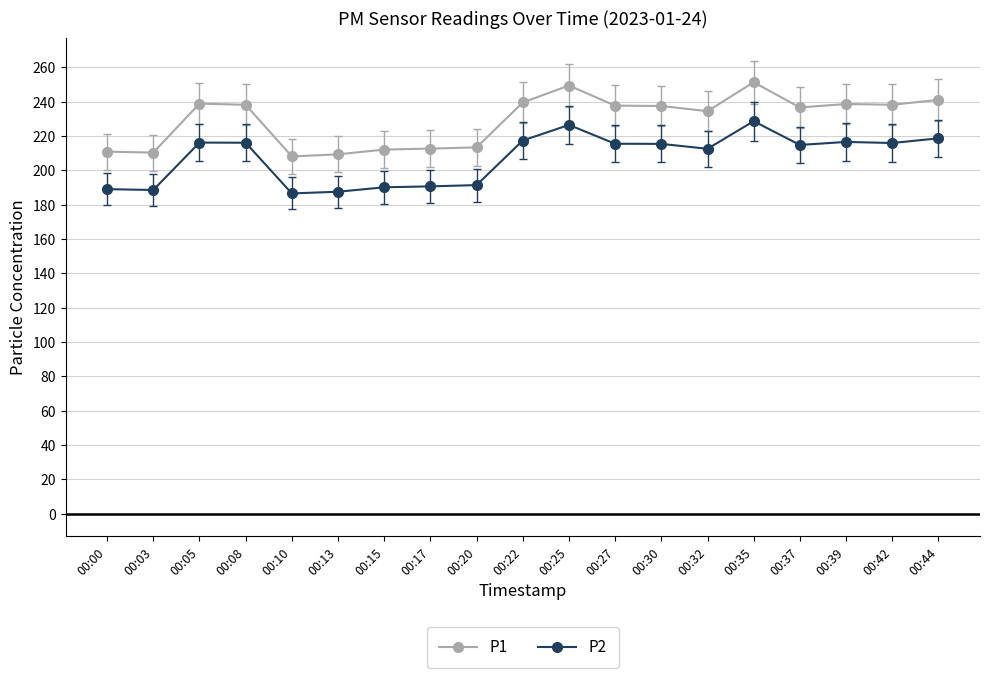

What is the sum of the P2 values at 00:32 and 00:30?

427.8